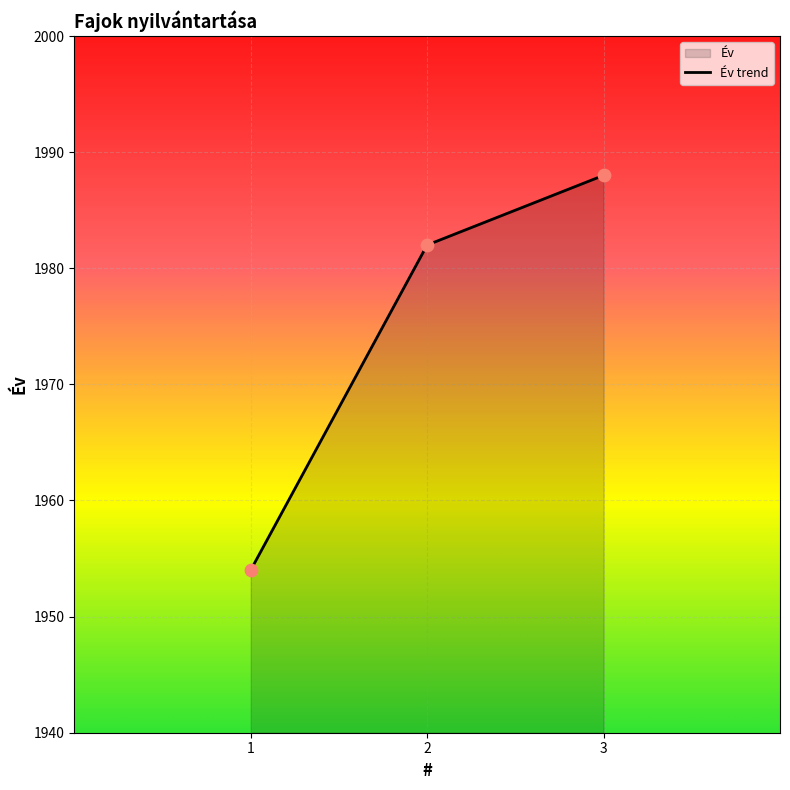

What is the ratio of the value at 1 to the value at 3?

1.0